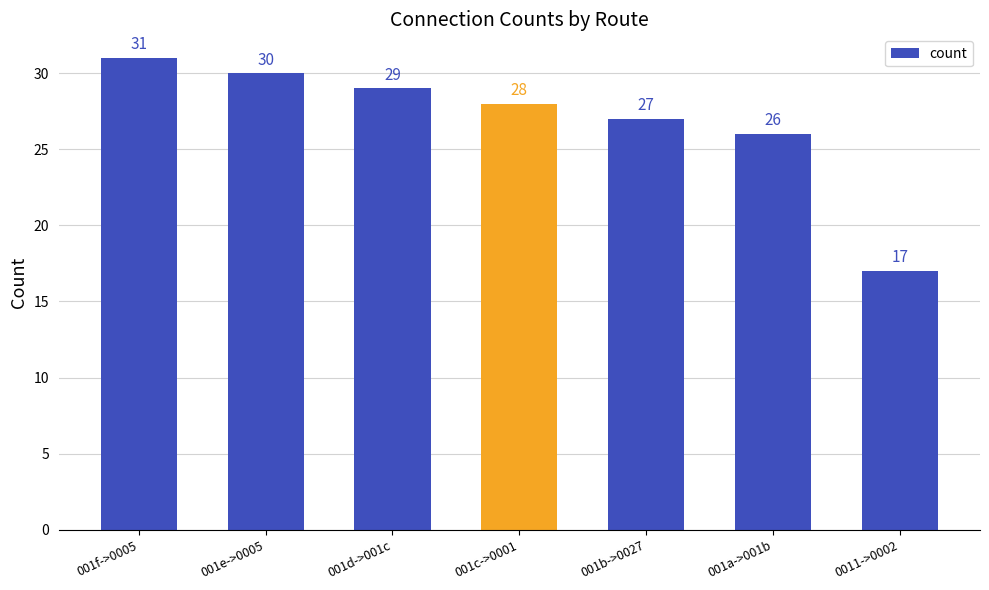

What position from the left is 001b->0027?

5